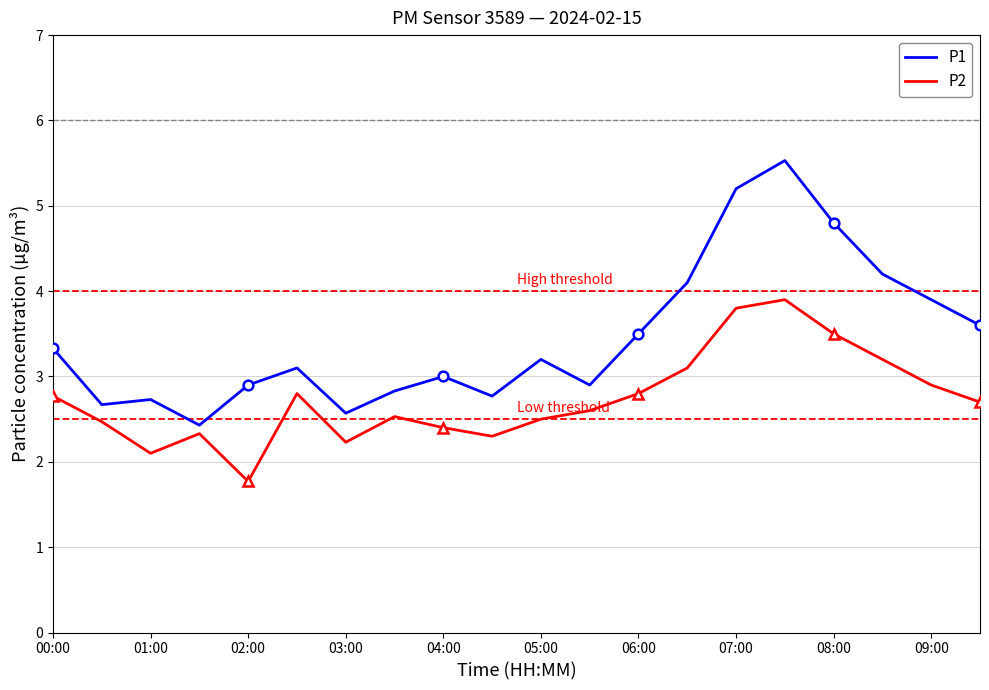

At which label does P2 reach its minimum?

02:00